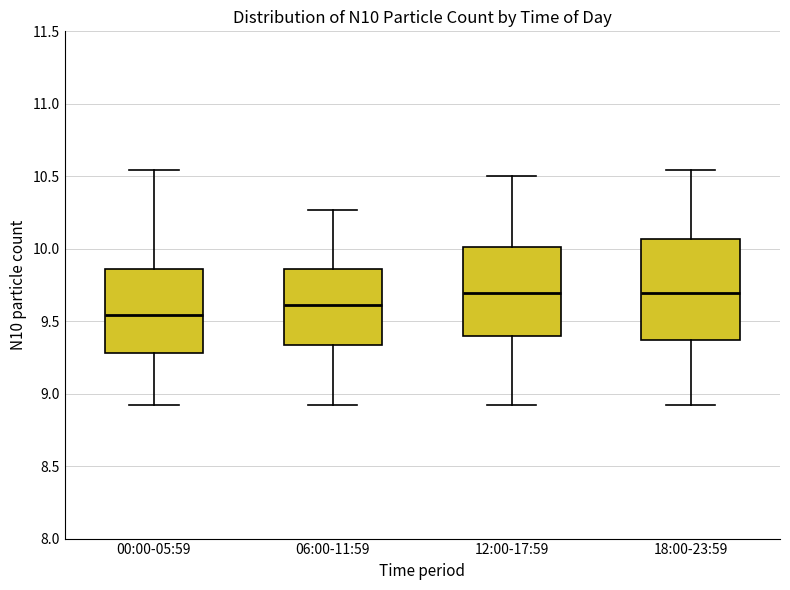

Where does the lower whisker of the box for 12:00-17:59 end on the y-axis? The values are not printed on the chart, so give them approximately, as read against the axis.

8.90